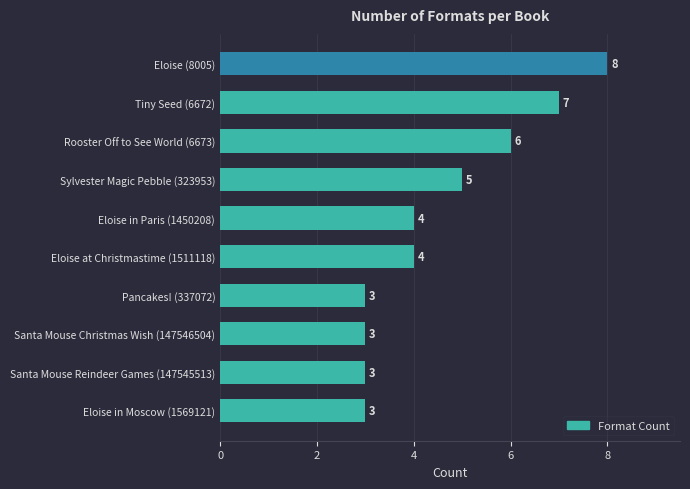

Are the bars horizontal?

Yes